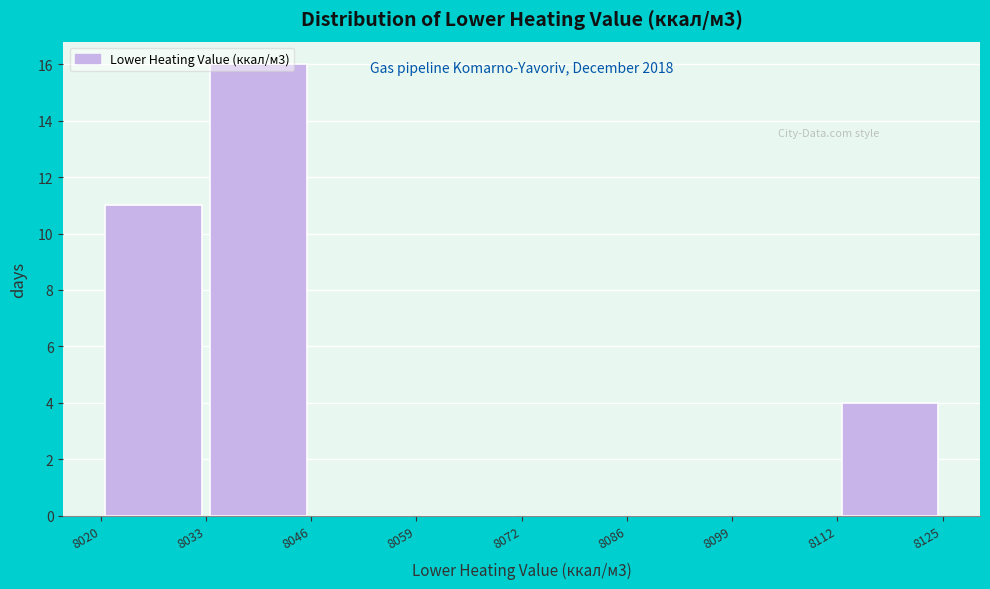

Which range on the x-axis has the tallest bar?

8033 to 8046